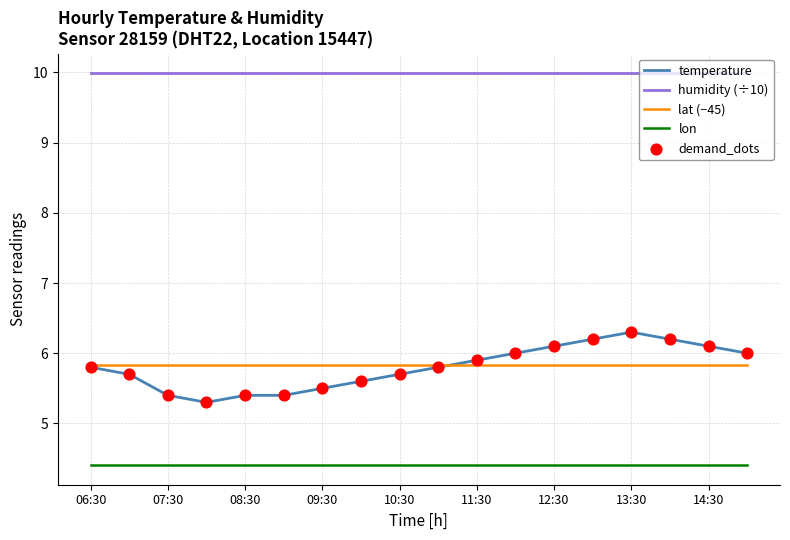

Which series has the largest total across all categories?

humidity (÷10)